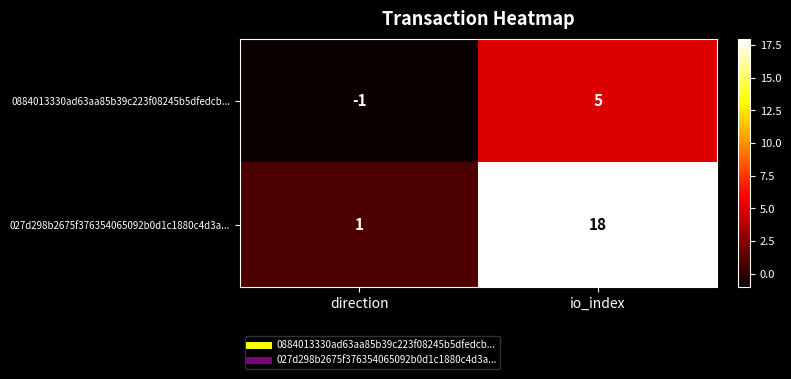

Which series has the largest total across all categories?

027d298b2675f376354065092b0d1c1880c4d3a...